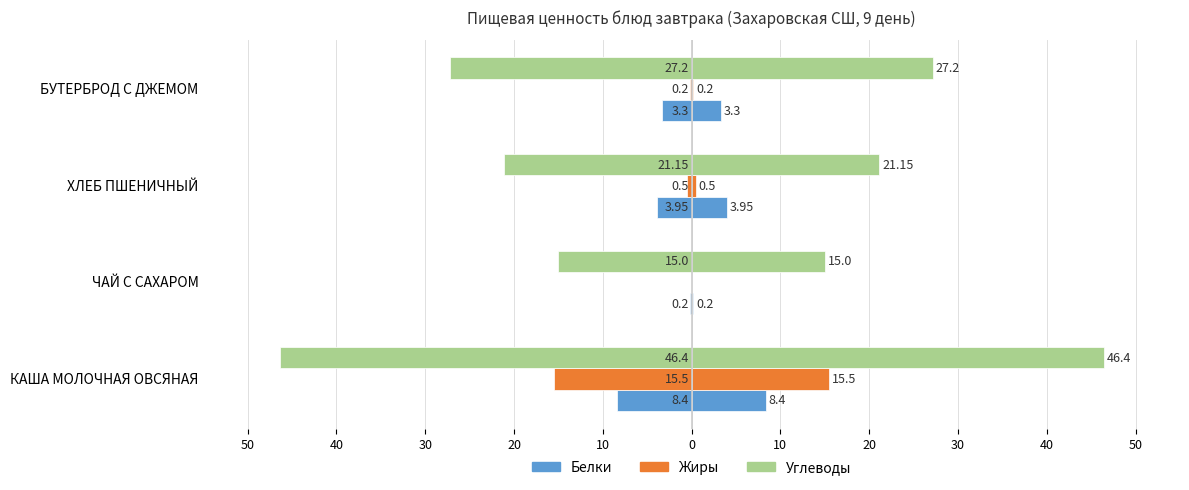

Are the bars horizontal?

Yes